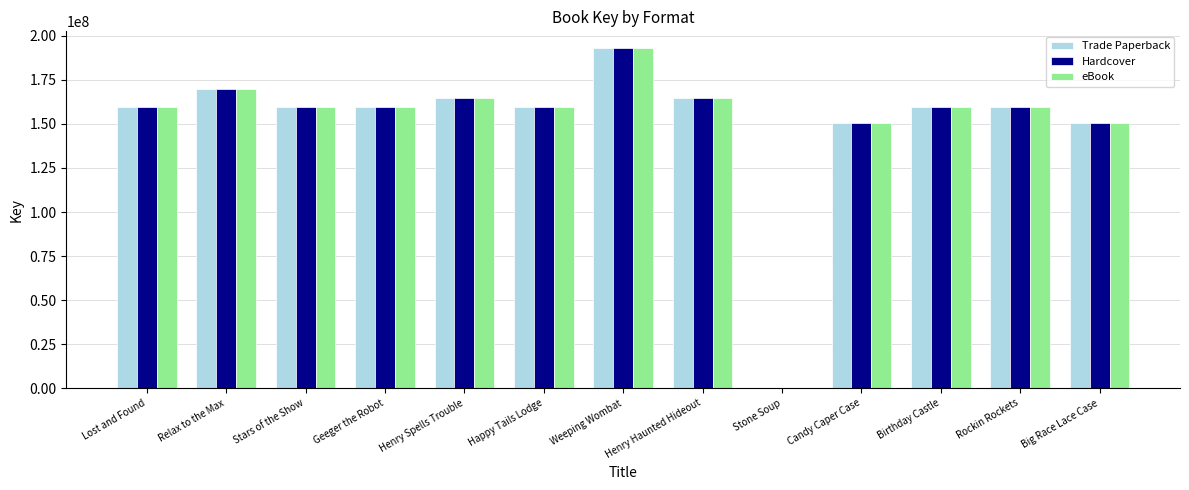

Which category has the highest value in the Hardcover series?

Weeping Wombat